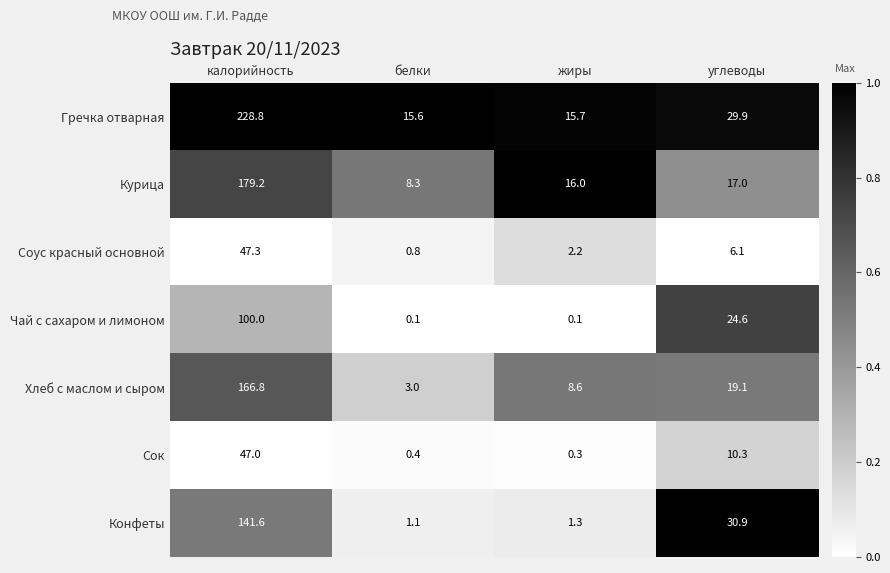

At which category does the chart reach its peak across all series?

калорийность